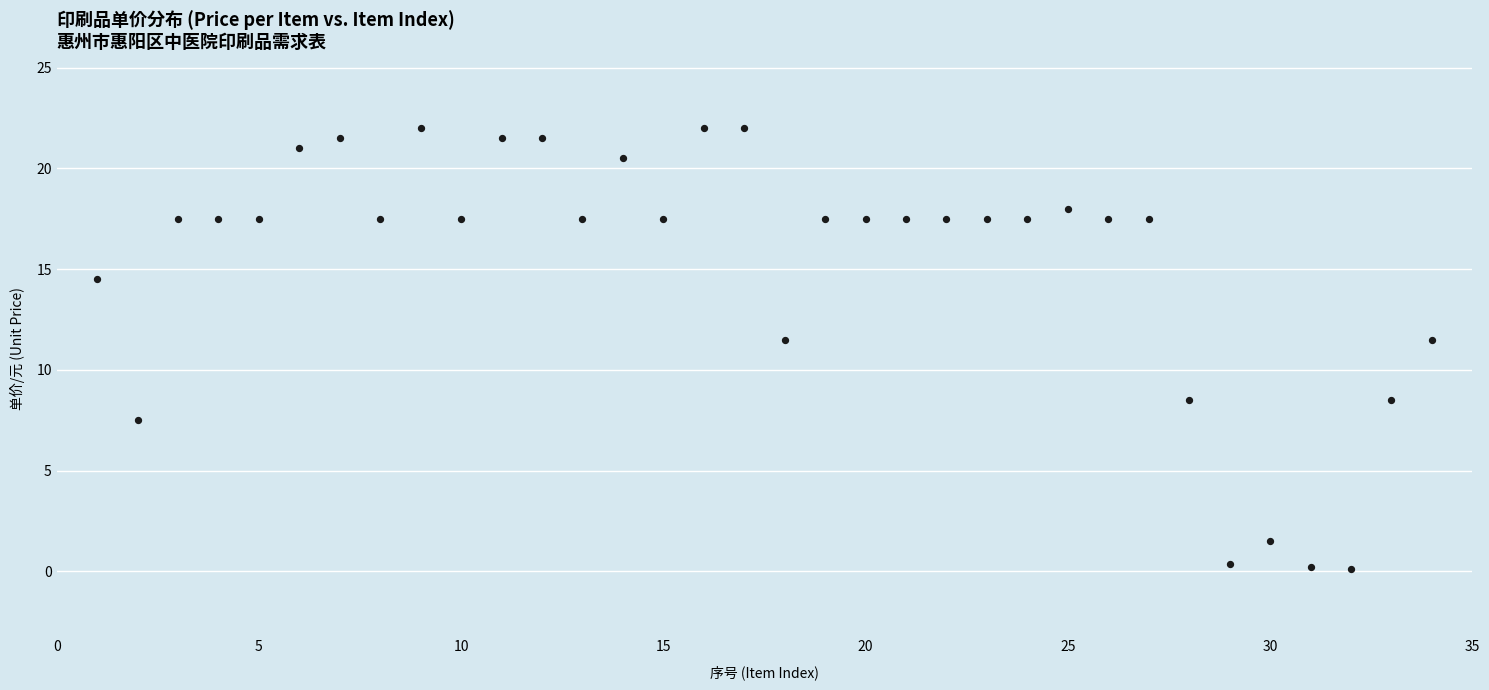

What is the range of X values (max minus min)?

33.0